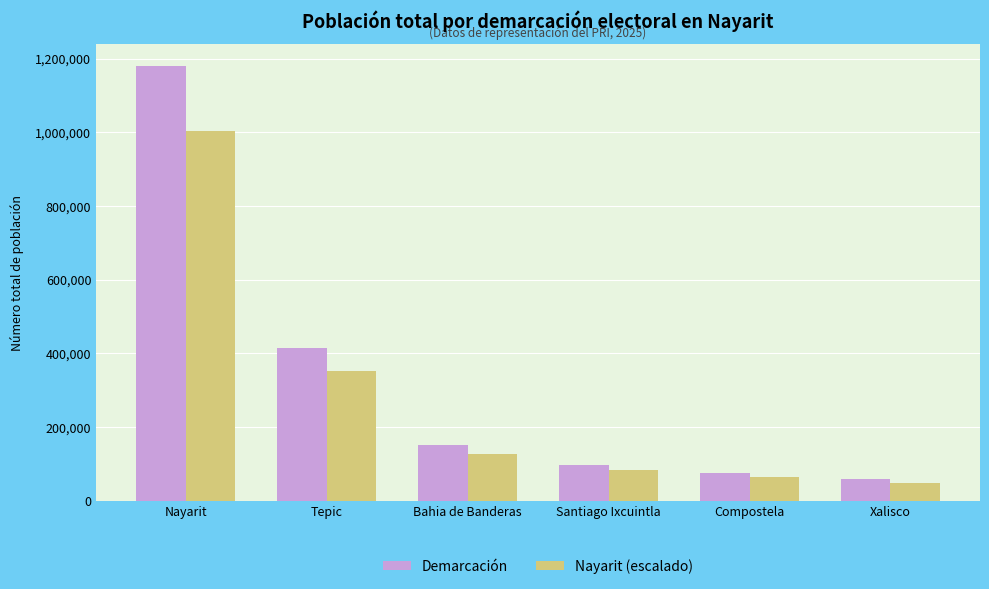

The Demarcación series shows 75520 at Compostela. True or false?

True